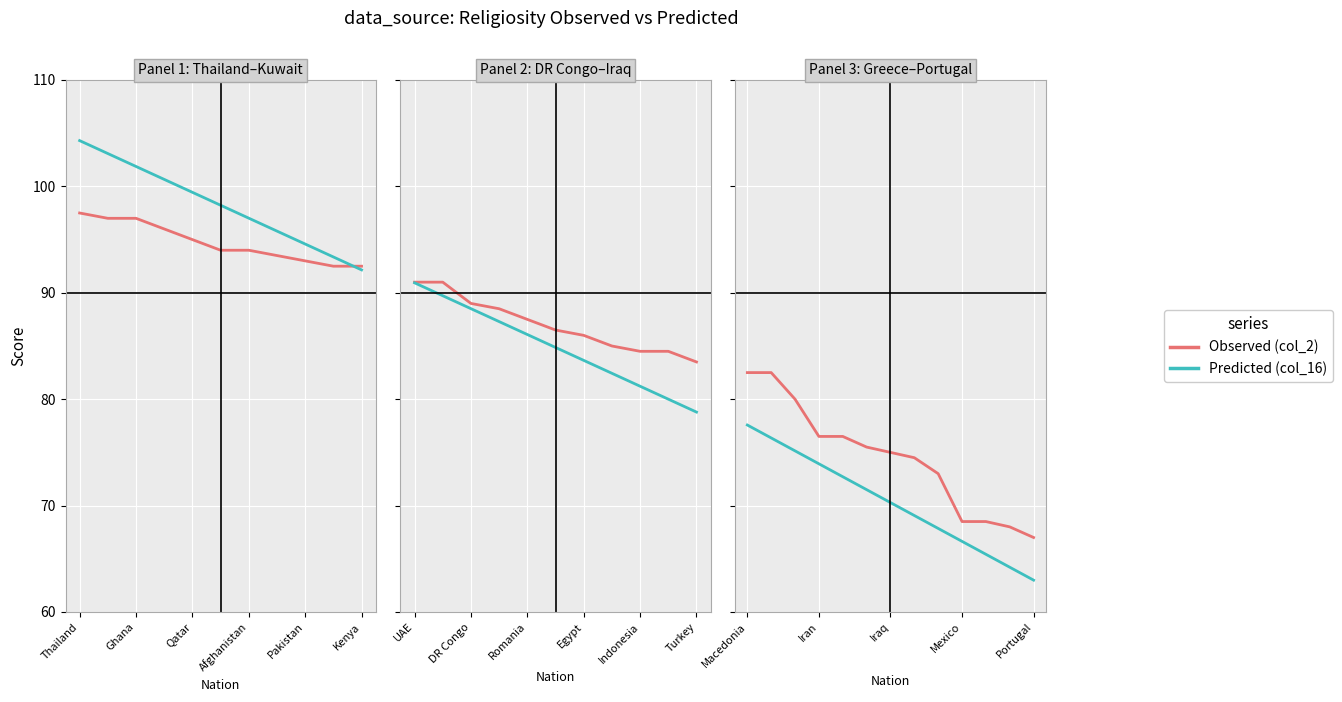

How many categories are shown in the chart?

13